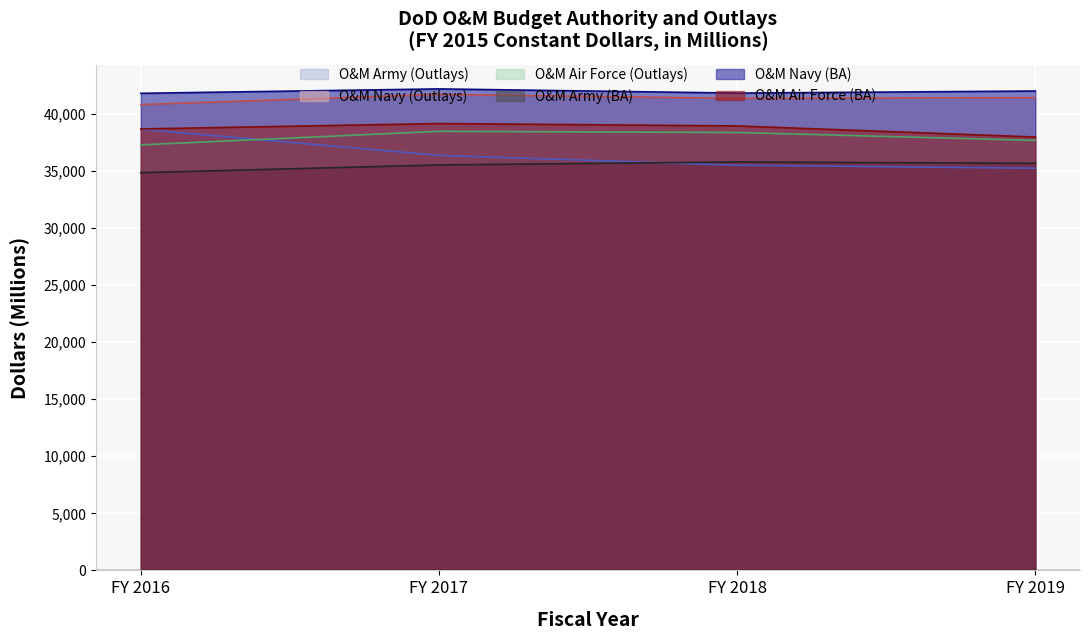

Is the value of O&M Air Force (Outlays) at FY 2016 greater than the value of O&M Navy (BA) at FY 2018?

No